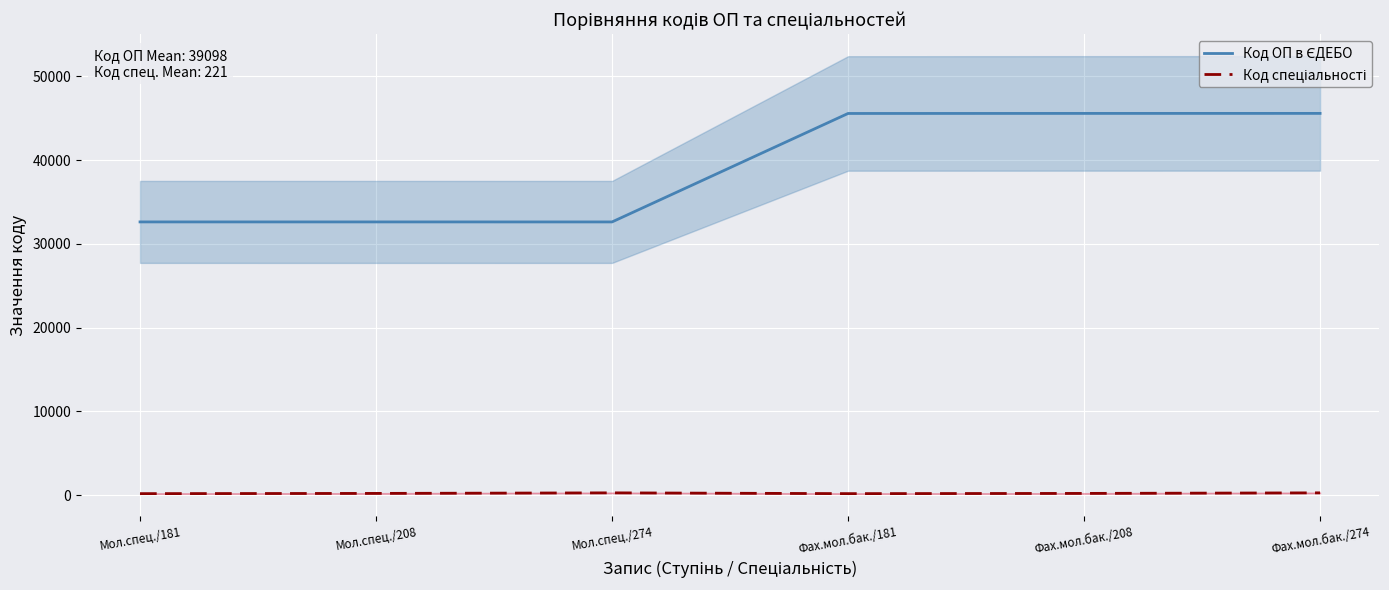

Between Мол.спец./181 and Фах.мол.бак./181, which is larger?

Фах.мол.бак./181